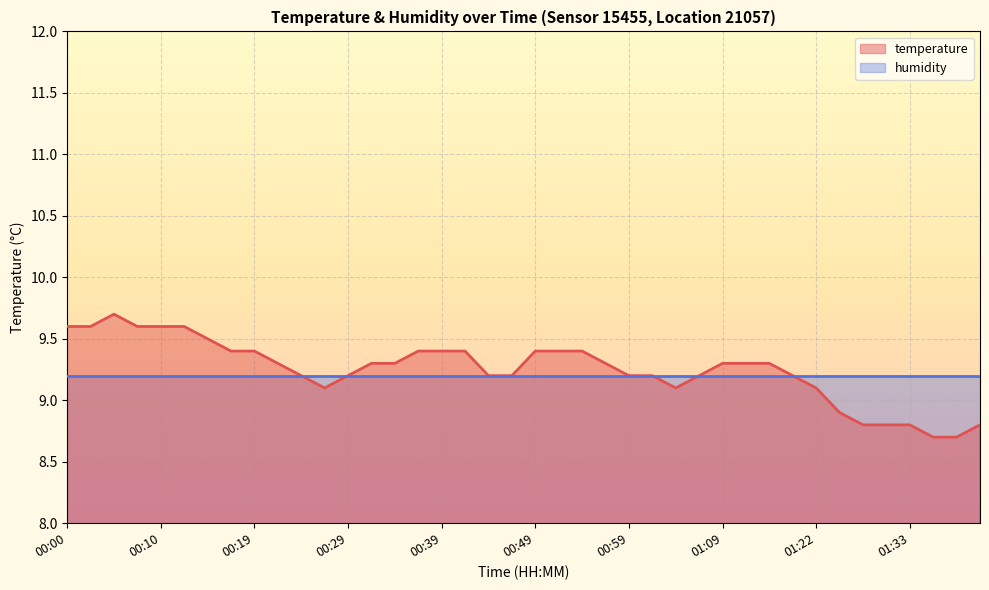

Reading left to right, what are all the values shown in this chart?

9.6	9.6	9.7	9.6	9.6	9.6	9.5	9.4	9.4	9.3	9.2	9.1	9.2	9.3	9.3	9.4	9.4	9.4	9.2	9.2	9.4	9.4	9.4	9.3	9.2	9.2	9.1	9.2	9.3	9.3	9.3	9.2	9.1	8.9	8.8	8.8	8.8	8.7	8.7	8.8